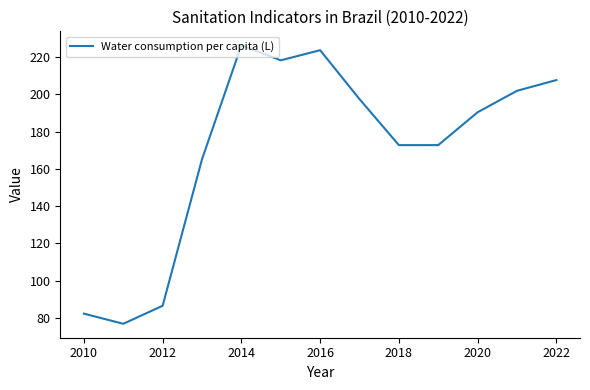

What is the minimum value shown in the chart?

76.8